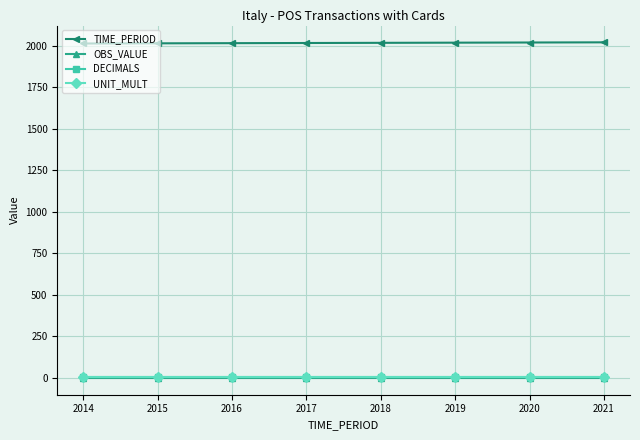

The TIME_PERIOD series shows 672 at 2014. True or false?

False